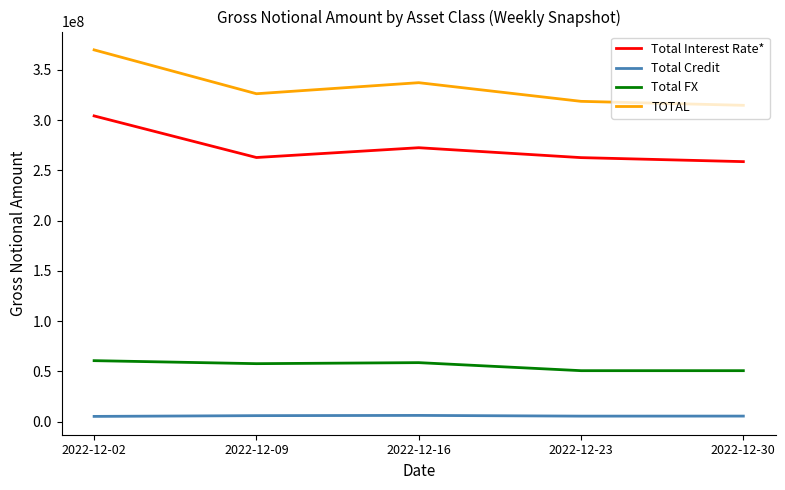

True or false: Total FX and TOTAL cross at least once.

False